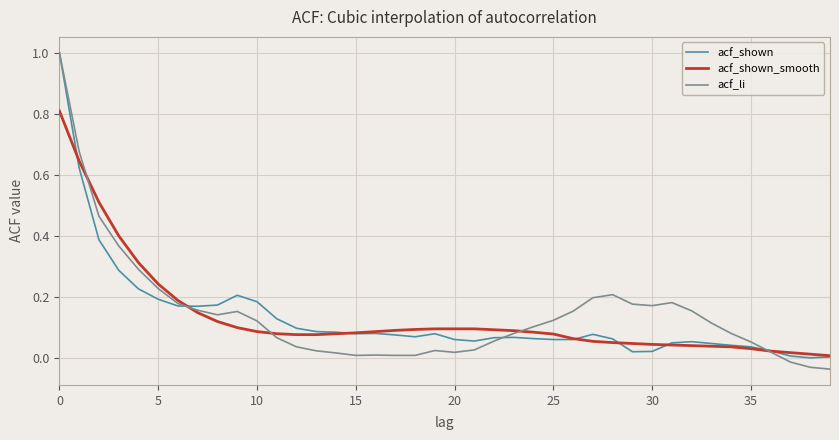

Is this an area chart (filled region under the line)?

No